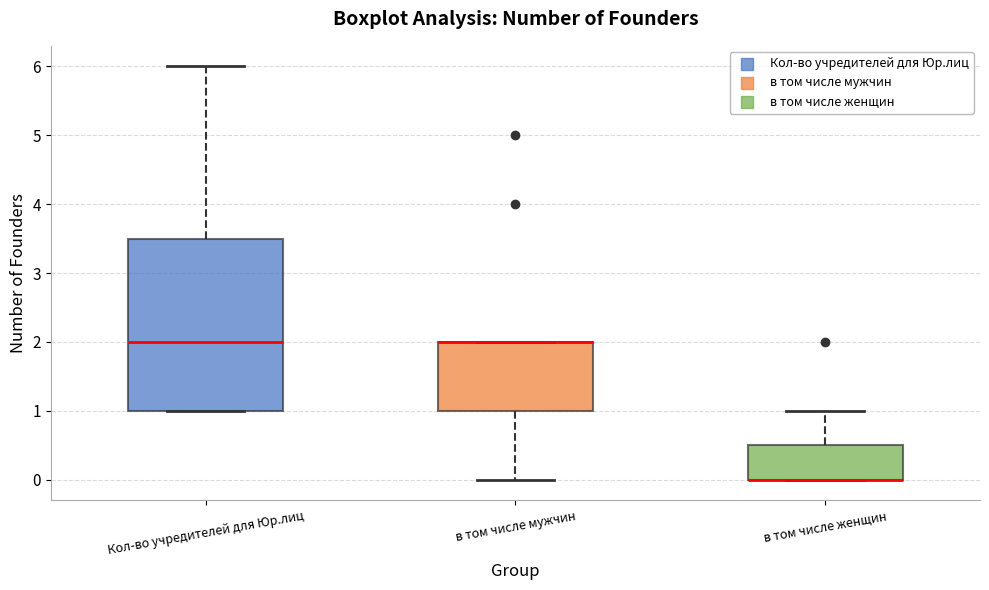

Reading left to right, read every box against the y-axis: the position of its median line, the range the box covers, and the ends of its whiskers. The values are not printed on the chart, so give them approximately, as read against the axis.

Кол-во учредителей для Юр.лиц: median 2.0, box 1.0 to 3.5, whiskers 1.0 to 6.0
в том числе мужчин: median 2.0 (drawn on the box's upper edge), box 1.0 to 2.0, whiskers 0.0 to 2.0
в том числе женщин: median 0.0 (drawn on the box's lower edge), box 0.0 to 0.5, whiskers 0.0 to 1.0